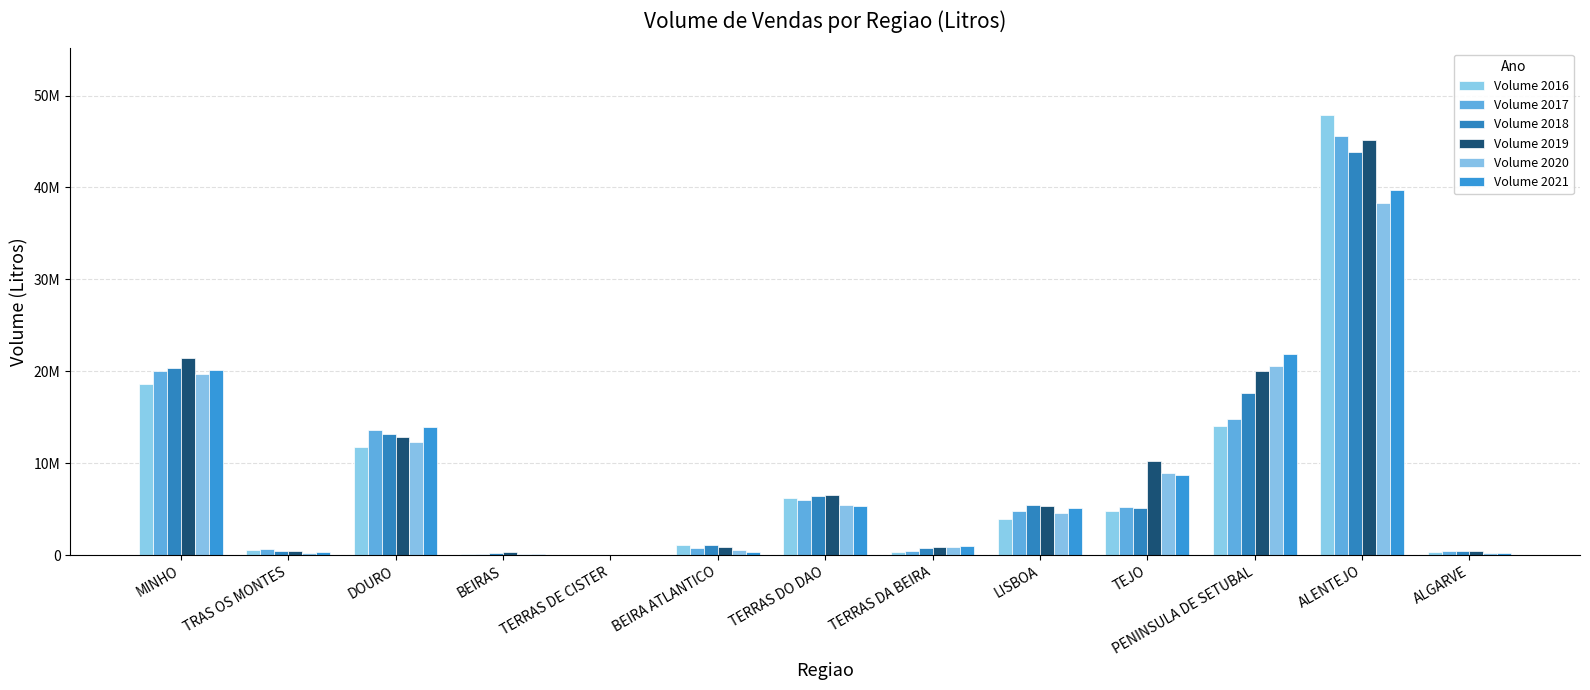

At how many categories does at least one series exceed 34013467?

1